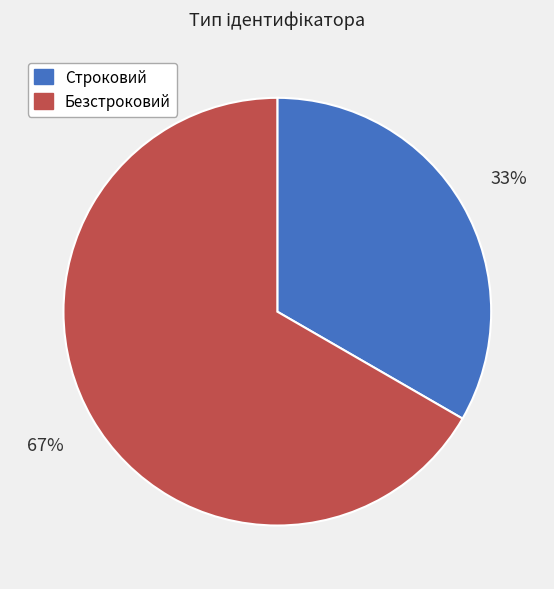

Does any single category account for the majority?

Yes